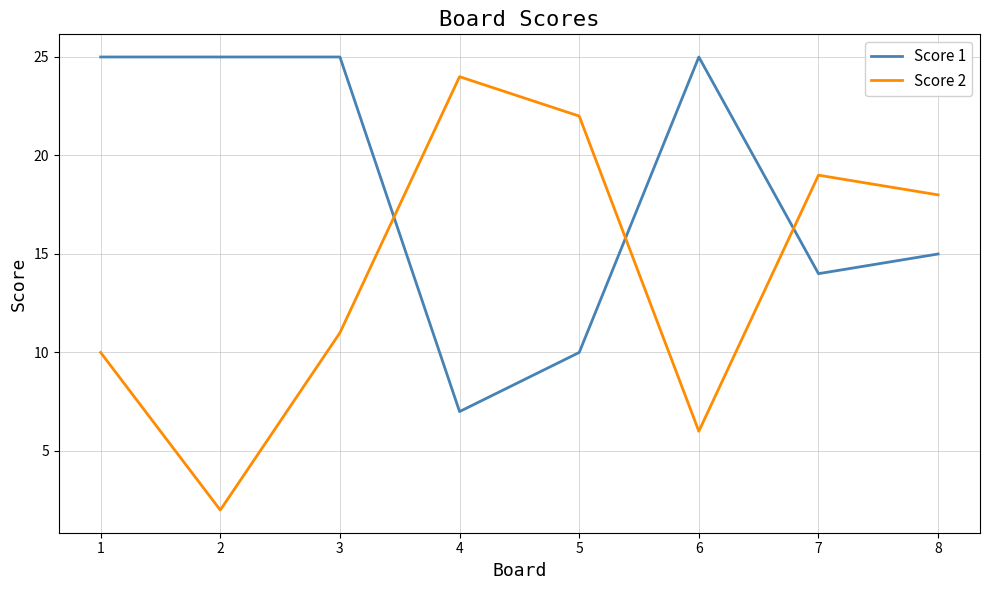

What is the difference between the highest and lowest values at 1?

15